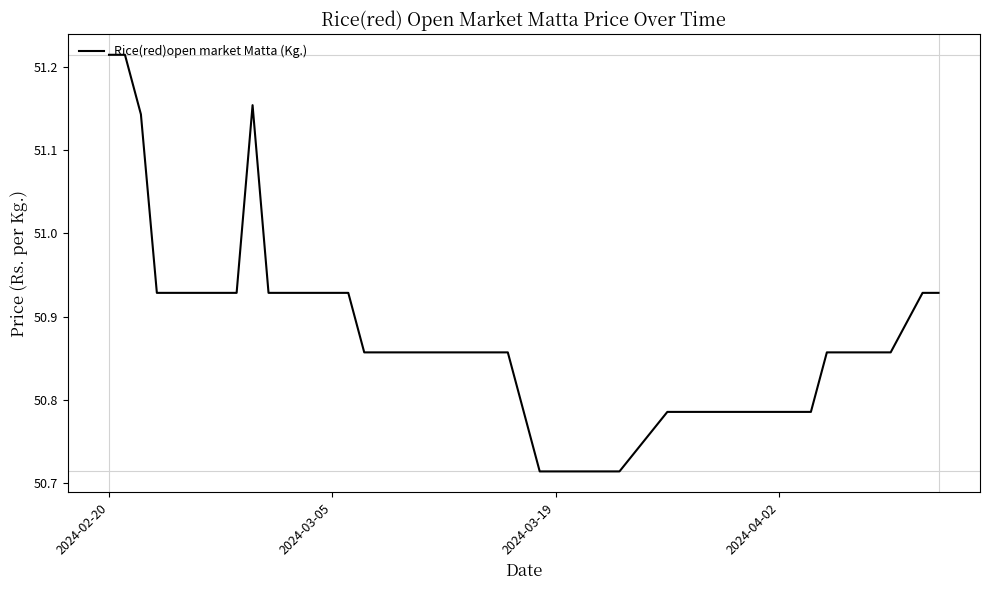

What is the difference between the maximum and minimum values?

0.5